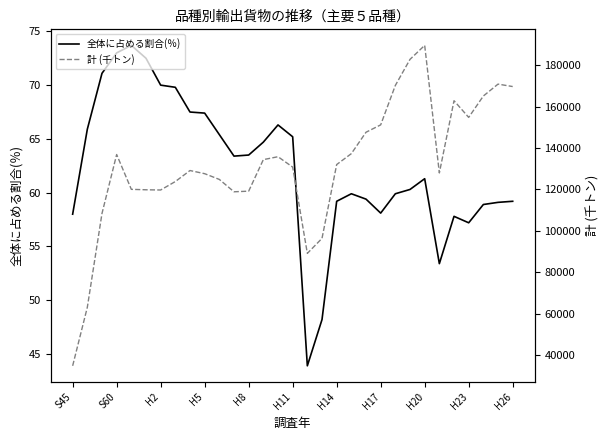

What is the difference between the second highest and minimum values in the 全体に占める割合(％) series?

29.1